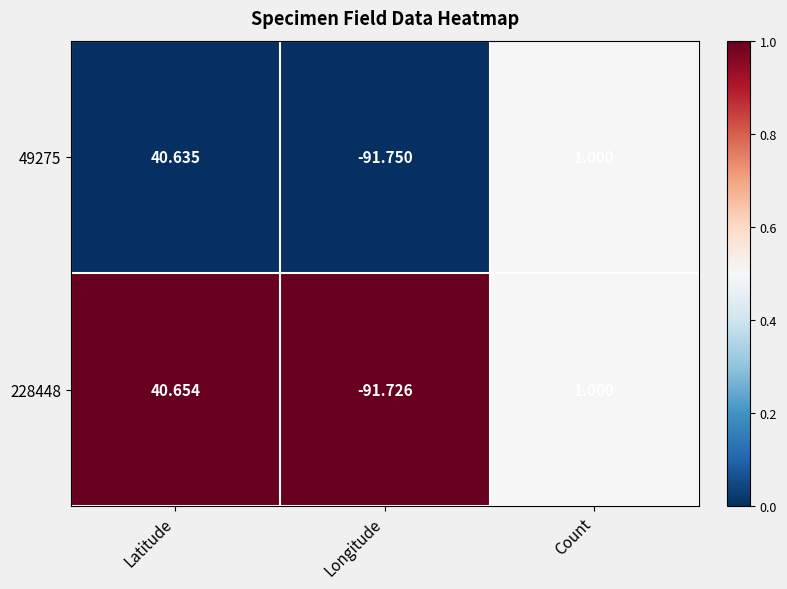

At which category is the sum across all series the highest?

Latitude